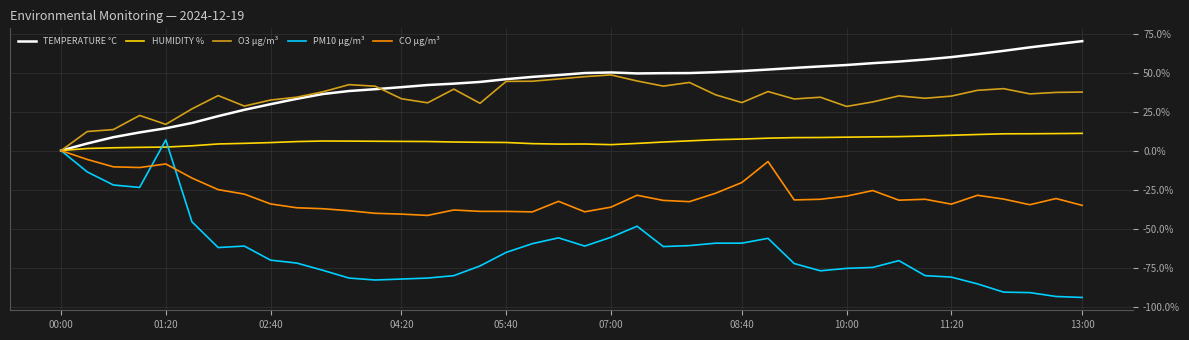

Which series has the largest total across all categories?

TEMPERATURE °C